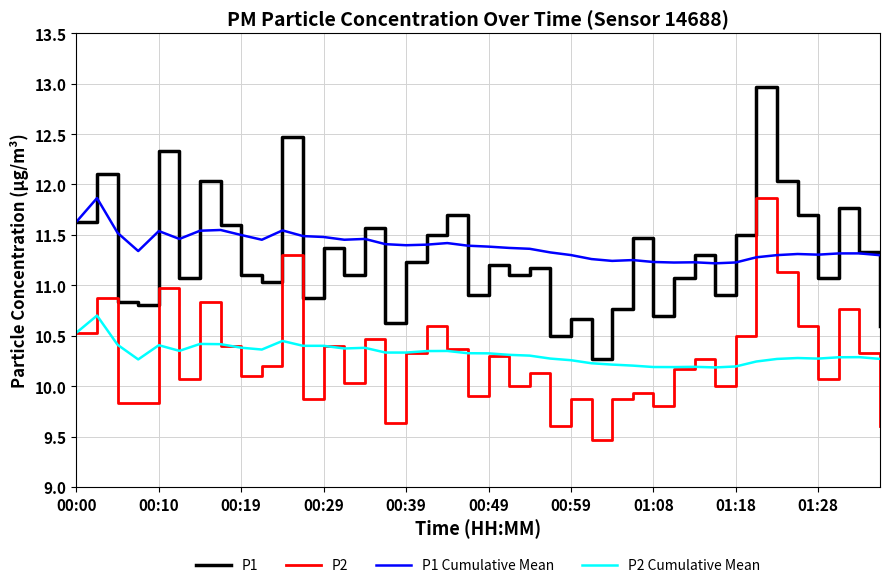

What is the greatest value displayed?

13.0